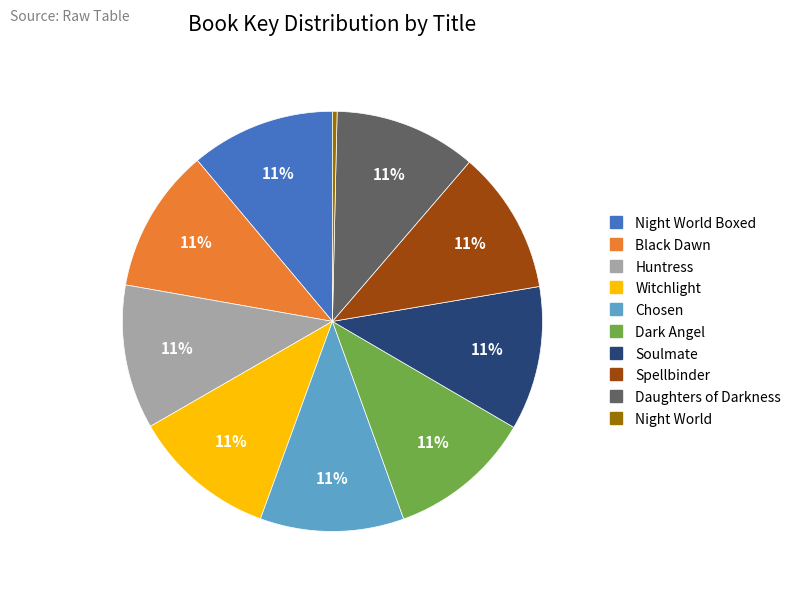

Does any single category account for the majority?

No